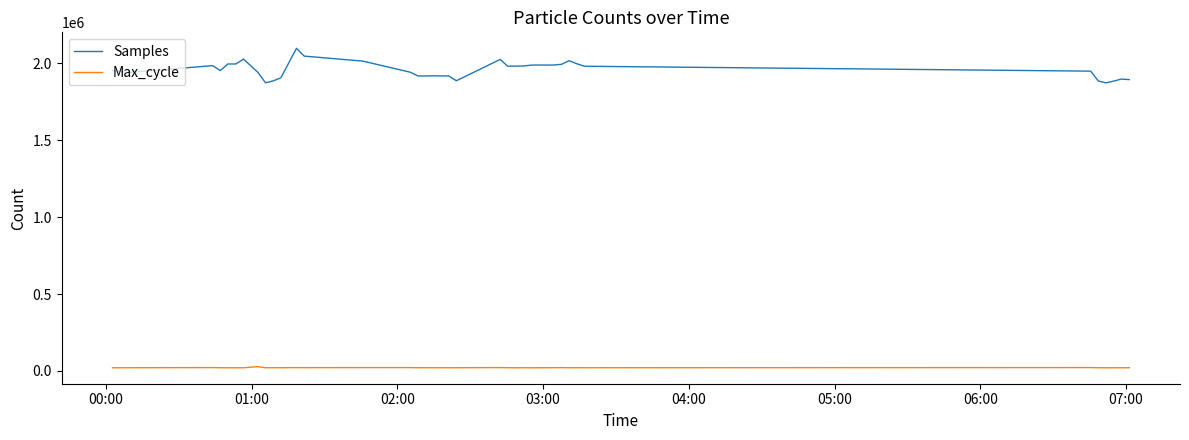

True or false: Max_cycle and Samples cross at least once.

False